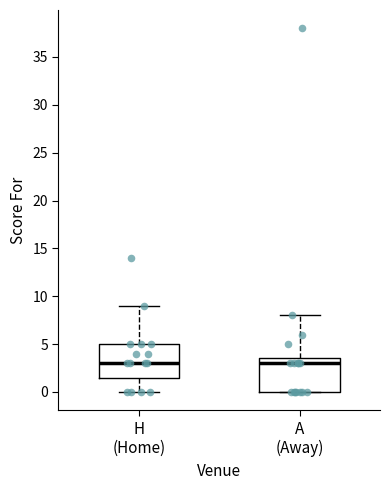

Reading left to right, transcribe this box plot: for each box, give where its median line is, the range the box spans, and where its two whiskers end, as read against the y-axis. The values are not printed on the chart, so give them approximately, as read against the axis.

H (Home): median 3.0, box 1.5 to 5.0, whiskers 0.0 to 9.0
A (Away): median 3.0, box 0.0 to 3.5, whiskers 0.0 to 8.0